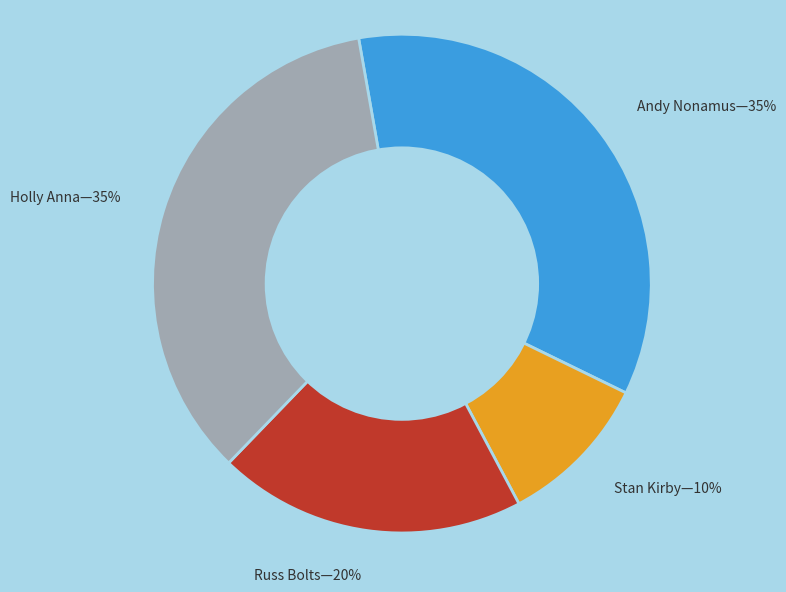

Which category has the smallest portion of the pie?

Stan Kirby—10%